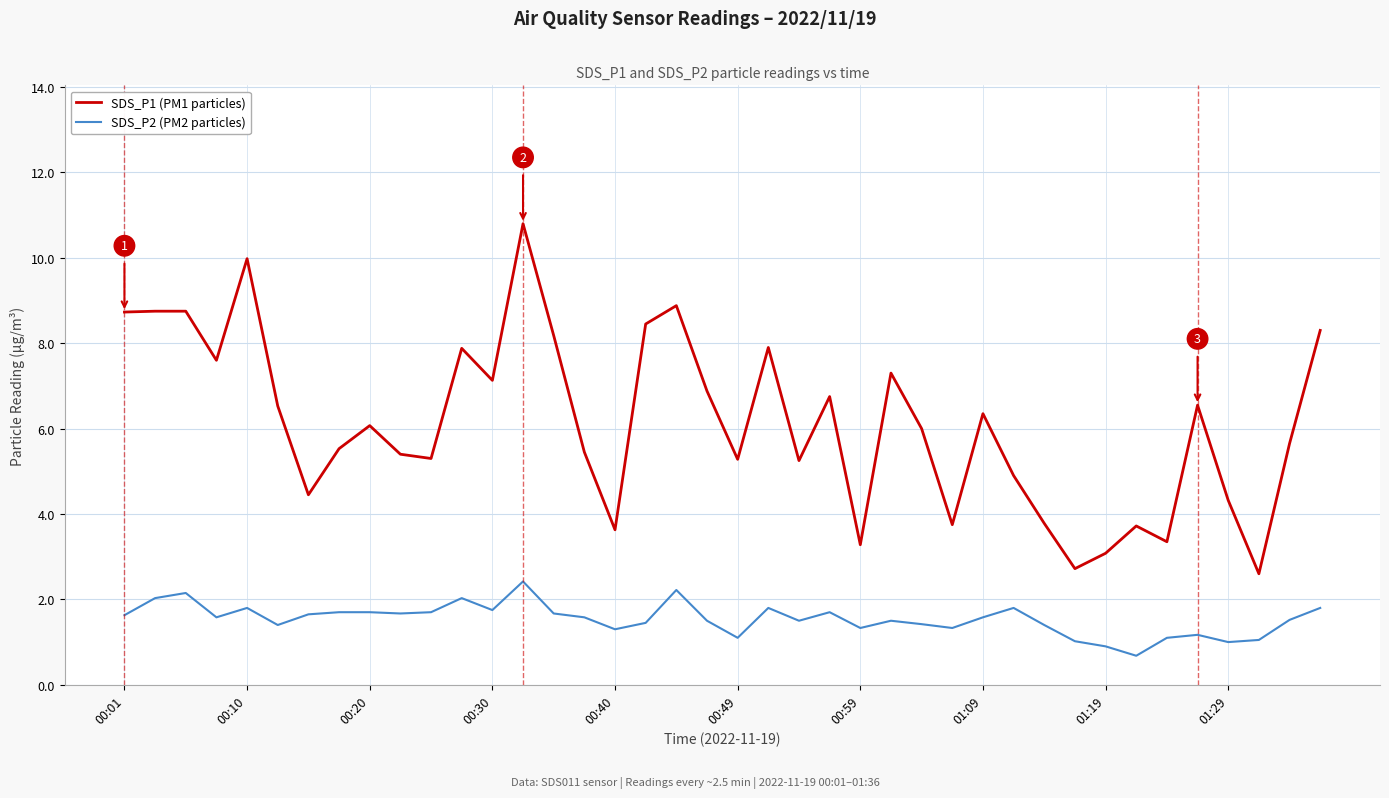

What is the difference between the second highest and second lowest values in the SDS_P1 (PM1 particles) series?

7.3